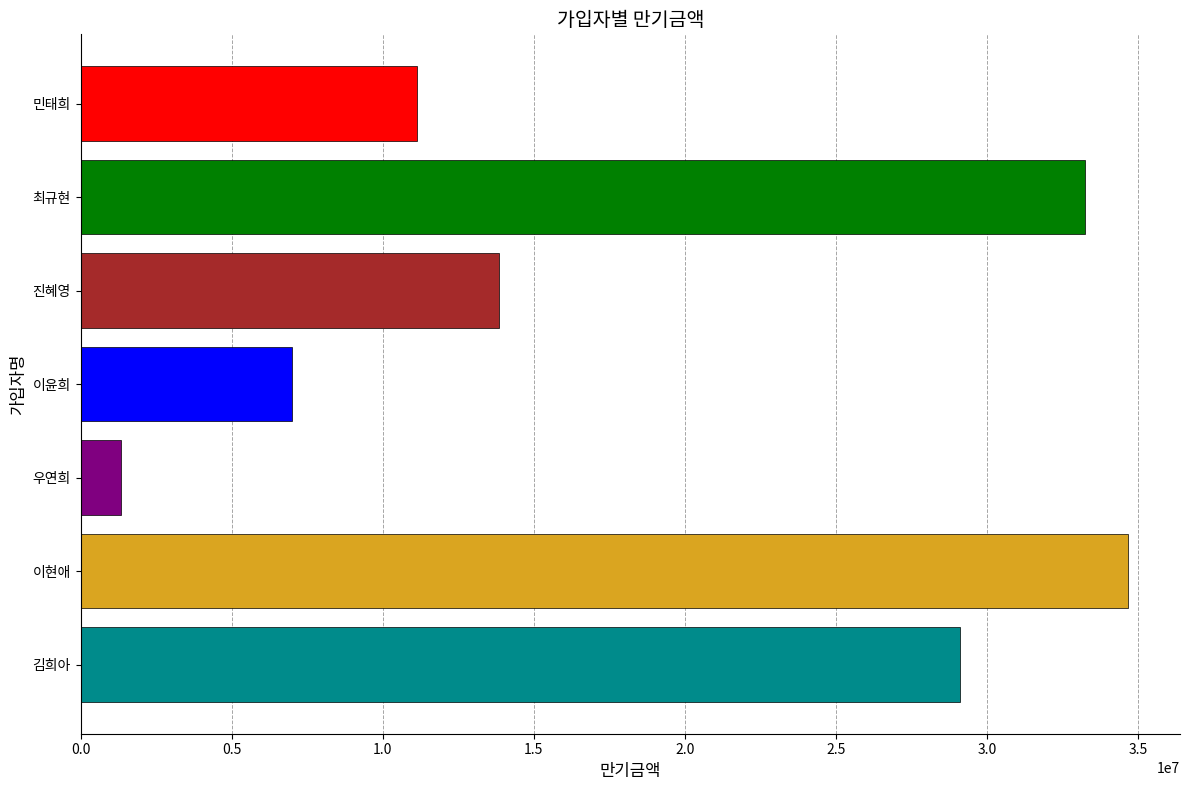

At which category does the chart reach its peak across all series?

이현애